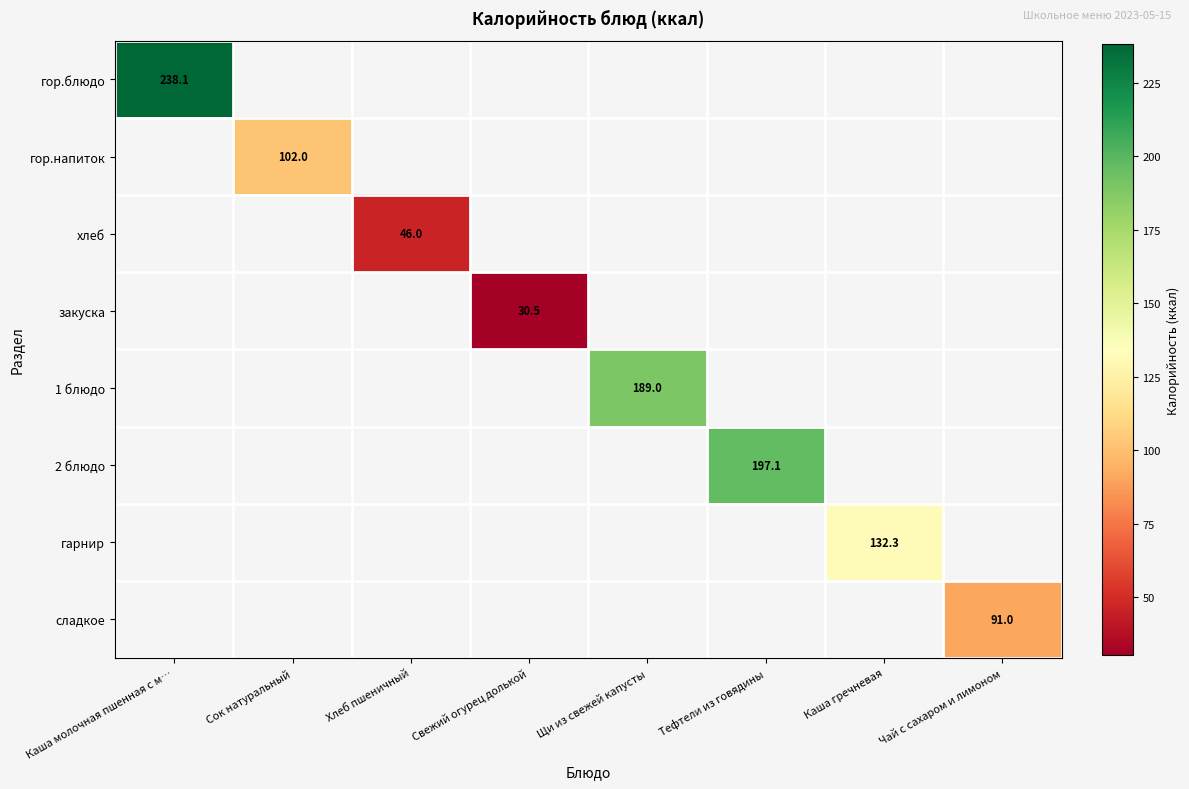

How many positive values does the сладкое series have?

1